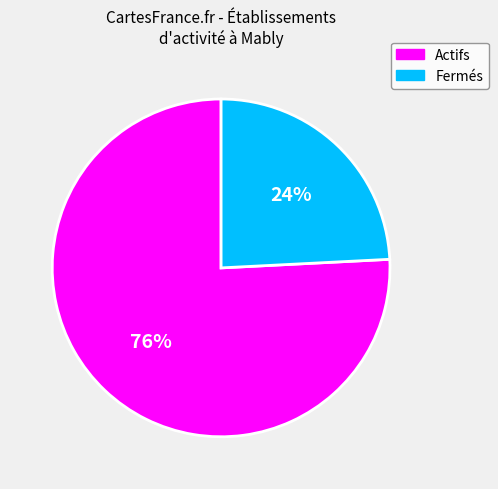

What is the ratio of the value at Fermés to the value at Actifs?

0.3